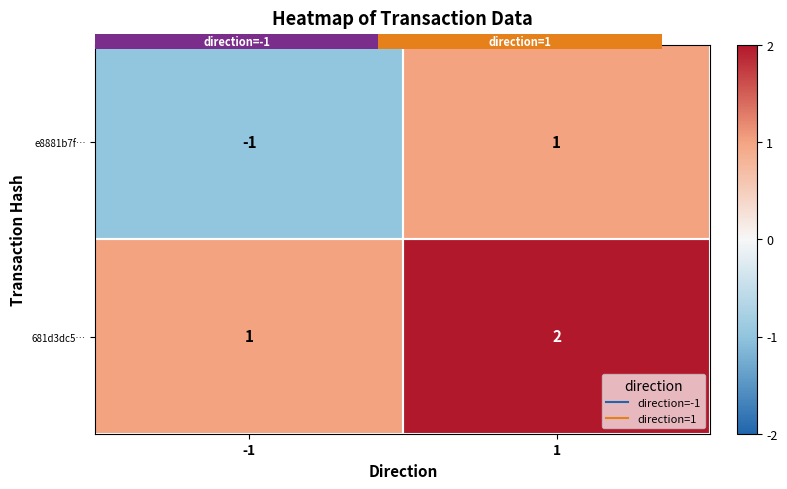

The e8881b7f… series shows -1 at -1. True or false?

True